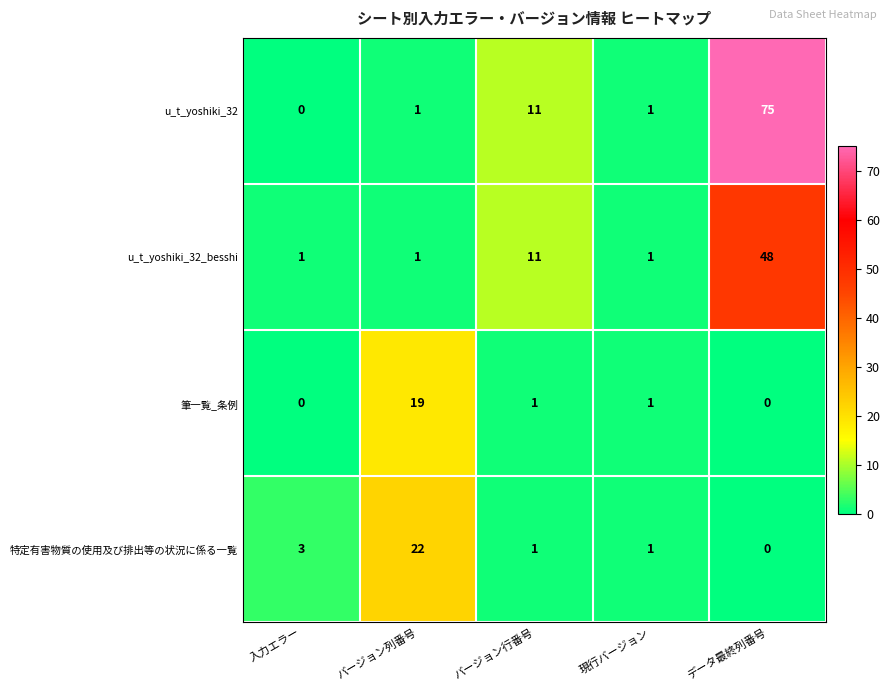

At which label is u_t_yoshiki_32 closest to 37?

バージョン行番号